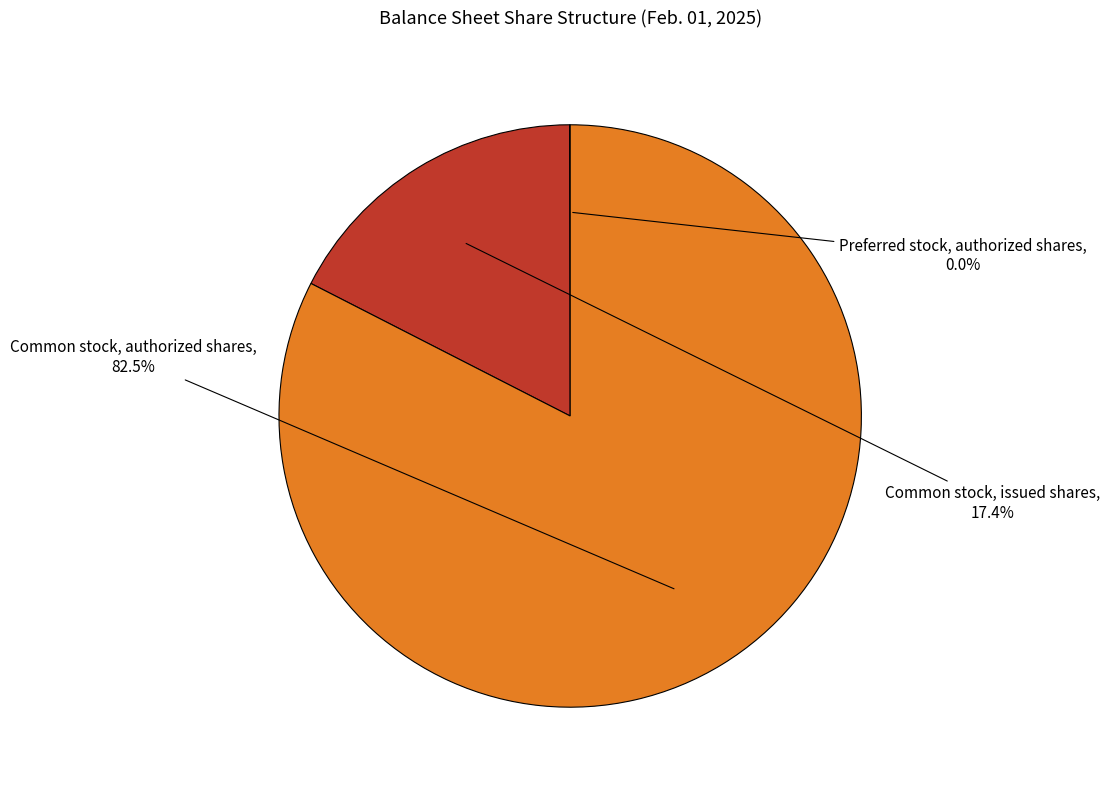

Is there a majority slice in this chart?

Yes